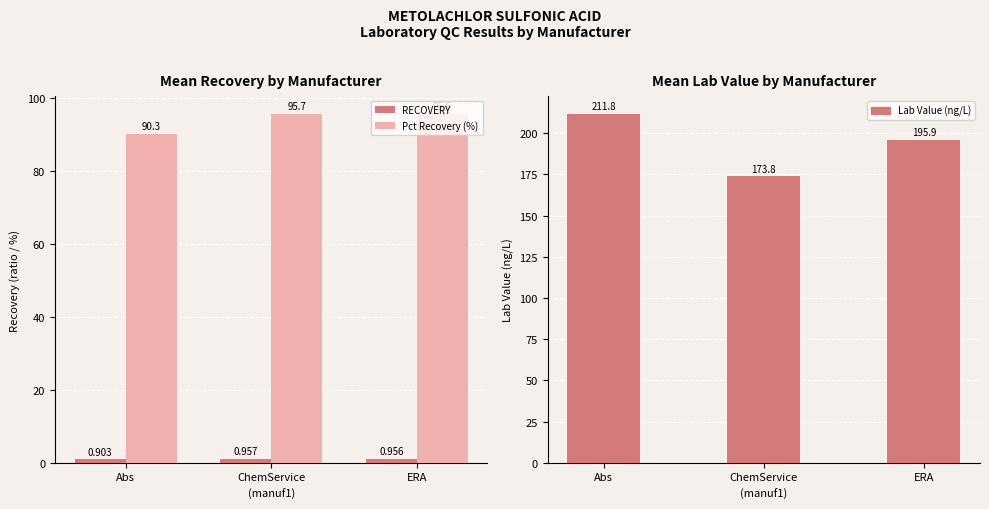

What is the minimum value shown in the chart?

0.9